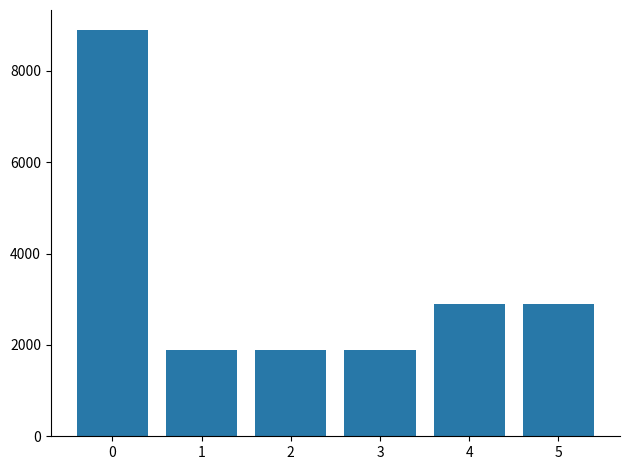

How many values are below 2888?

3